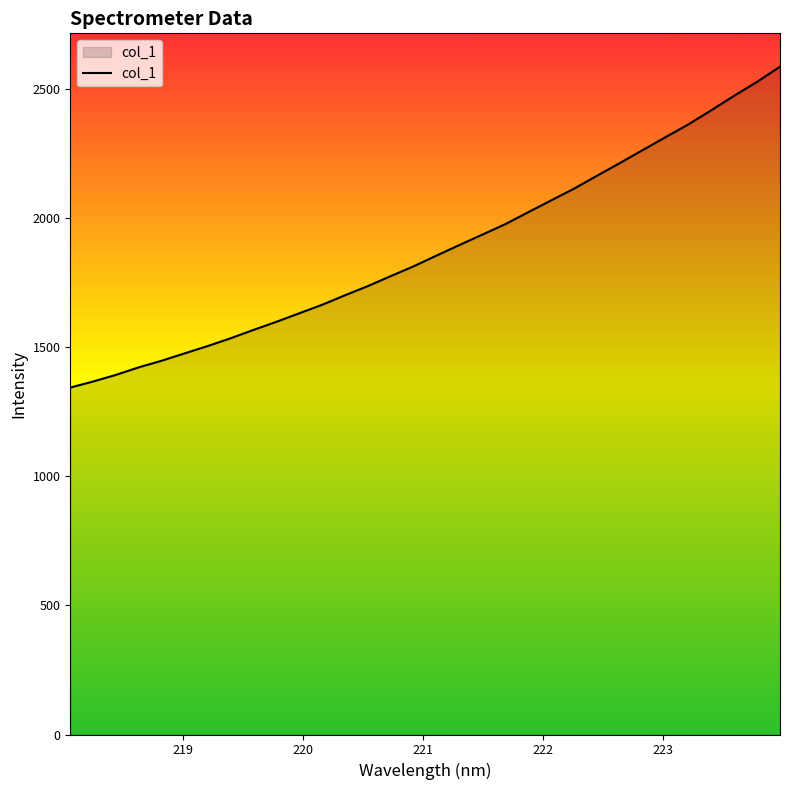

What is the greatest value displayed?

2584.5